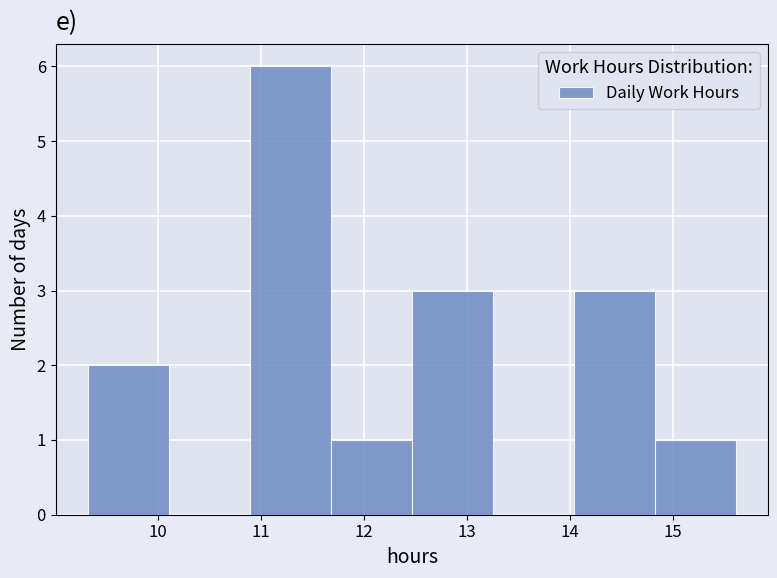

How tall is the bar that spans 12.5 to 13.3 on the x-axis? Neither the bar edges nor the heights are printed on the chart, so give them approximately, as read against the axes.

3